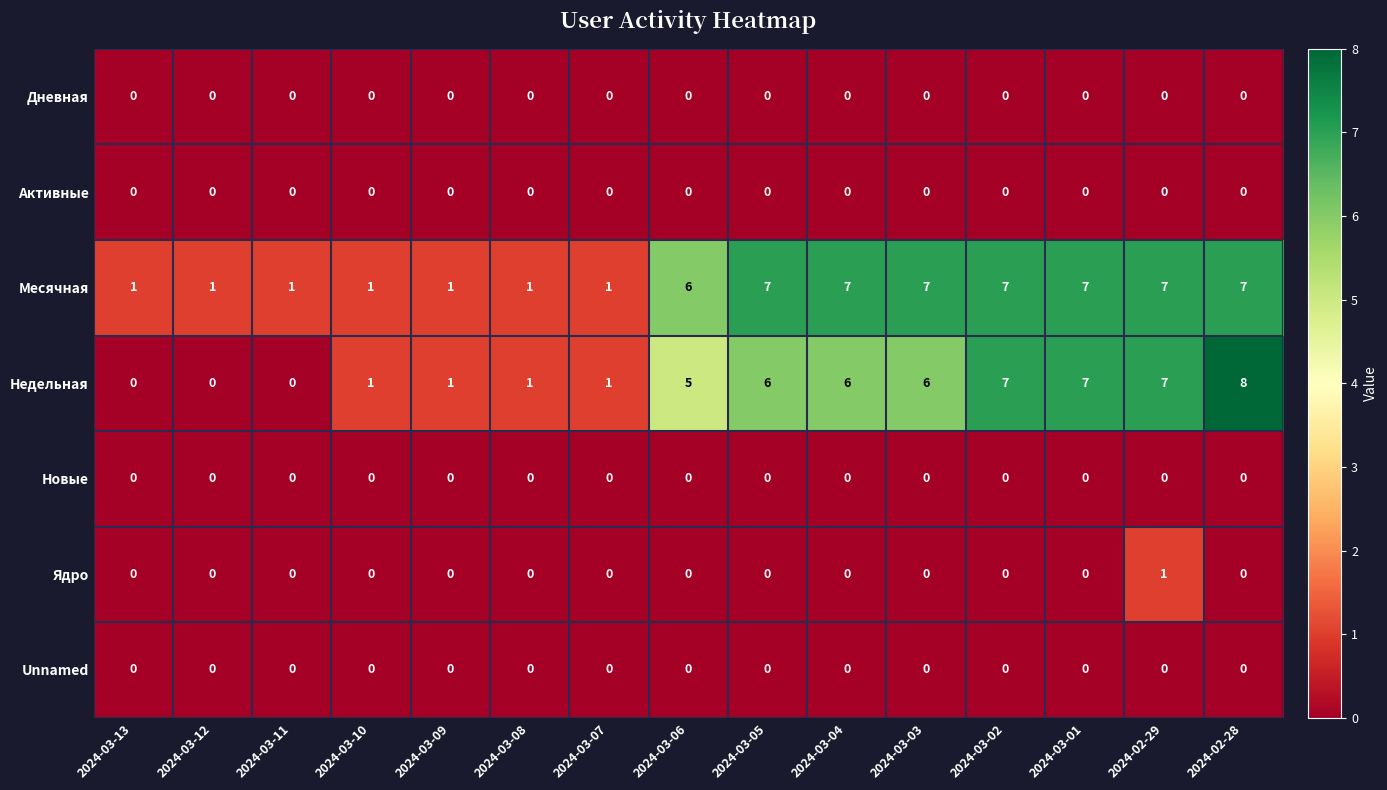

What is the spread (max minus min) of values at 2024-03-06?

6